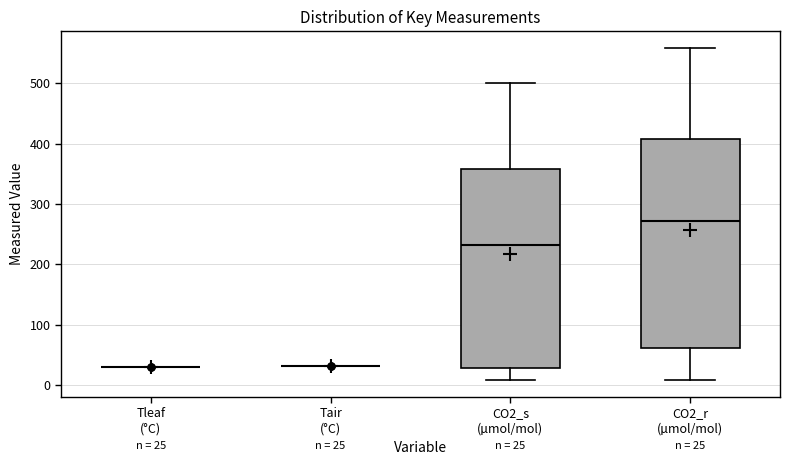

Comparing the boxes themselves (not the whiskers), which one is the tallest?

CO2_r (µmol/mol)